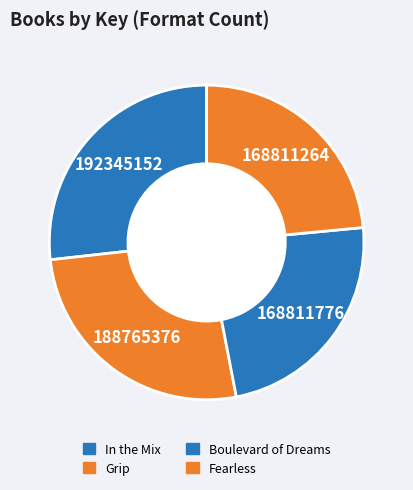

How many segments does this pie chart have?

4